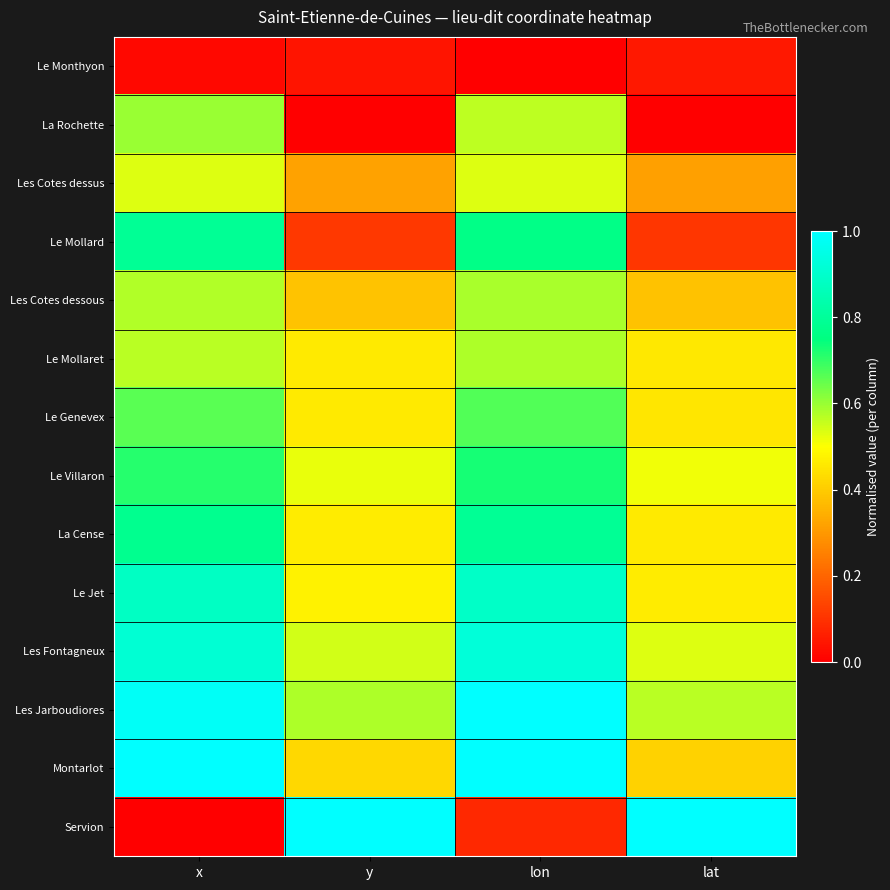

Reading left to right, list all the values displayed in this chart.

Le Monthyon: x=0.0	y=0.0	lon=0.0	lat=0.0
La Rochette: x=0.6	y=0.0	lon=0.6	lat=0.0
Les Cotes dessus: x=0.5	y=0.3	lon=0.5	lat=0.3
Le Mollard: x=0.8	y=0.1	lon=0.8	lat=0.1
Les Cotes dessous: x=0.6	y=0.4	lon=0.6	lat=0.4
Le Mollaret: x=0.6	y=0.5	lon=0.6	lat=0.5
Le Genevex: x=0.7	y=0.5	lon=0.7	lat=0.5
Le Villaron: x=0.7	y=0.5	lon=0.7	lat=0.5
La Cense: x=0.8	y=0.5	lon=0.8	lat=0.5
Le Jet: x=0.9	y=0.5	lon=0.9	lat=0.5
Les Fontagneux: x=0.9	y=0.5	lon=0.9	lat=0.5
Les Jarboudiores: x=1.0	y=0.6	lon=1.0	lat=0.6
Montarlot: x=1.0	y=0.4	lon=1.0	lat=0.4
Servion: x=0.0	y=1.0	lon=0.1	lat=1.0